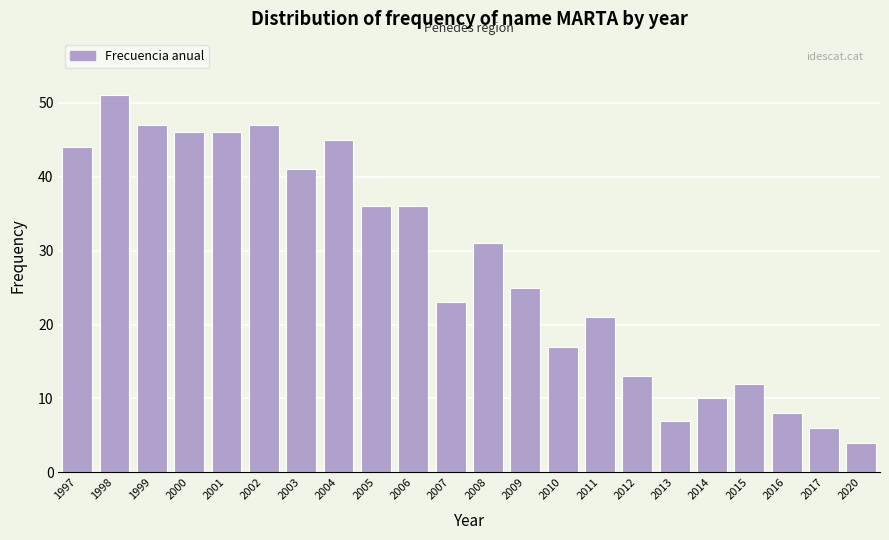

Reading left to right, extract all data points from this chart.

44	51	47	46	46	47	41	45	36	36	23	31	25	17	21	13	7	10	12	8	6	4